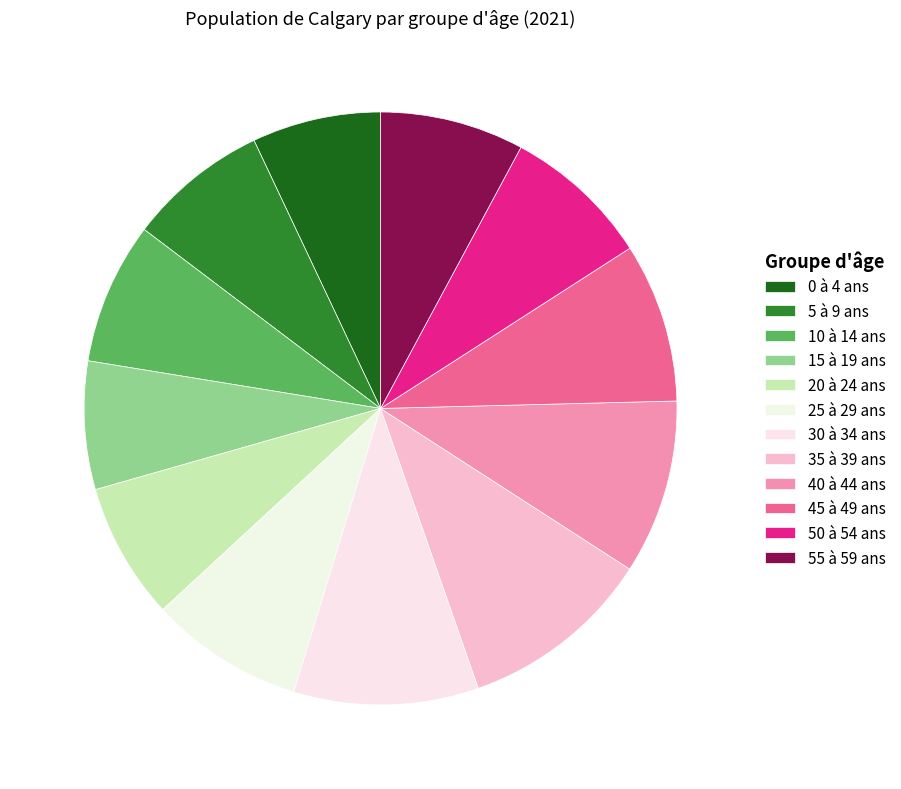

True or false: 15 à 19 ans accounts for 15% of the total.

False